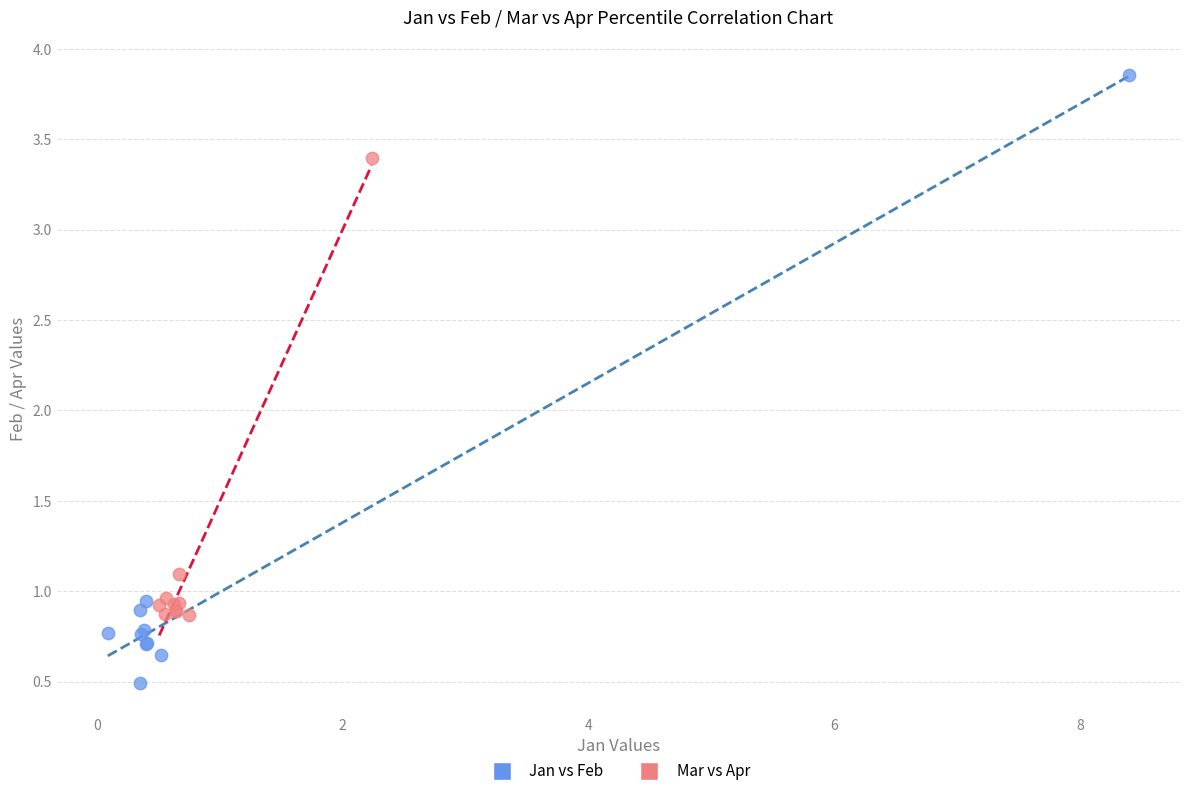

Which series reaches the maximum Y coordinate?

Jan vs Feb